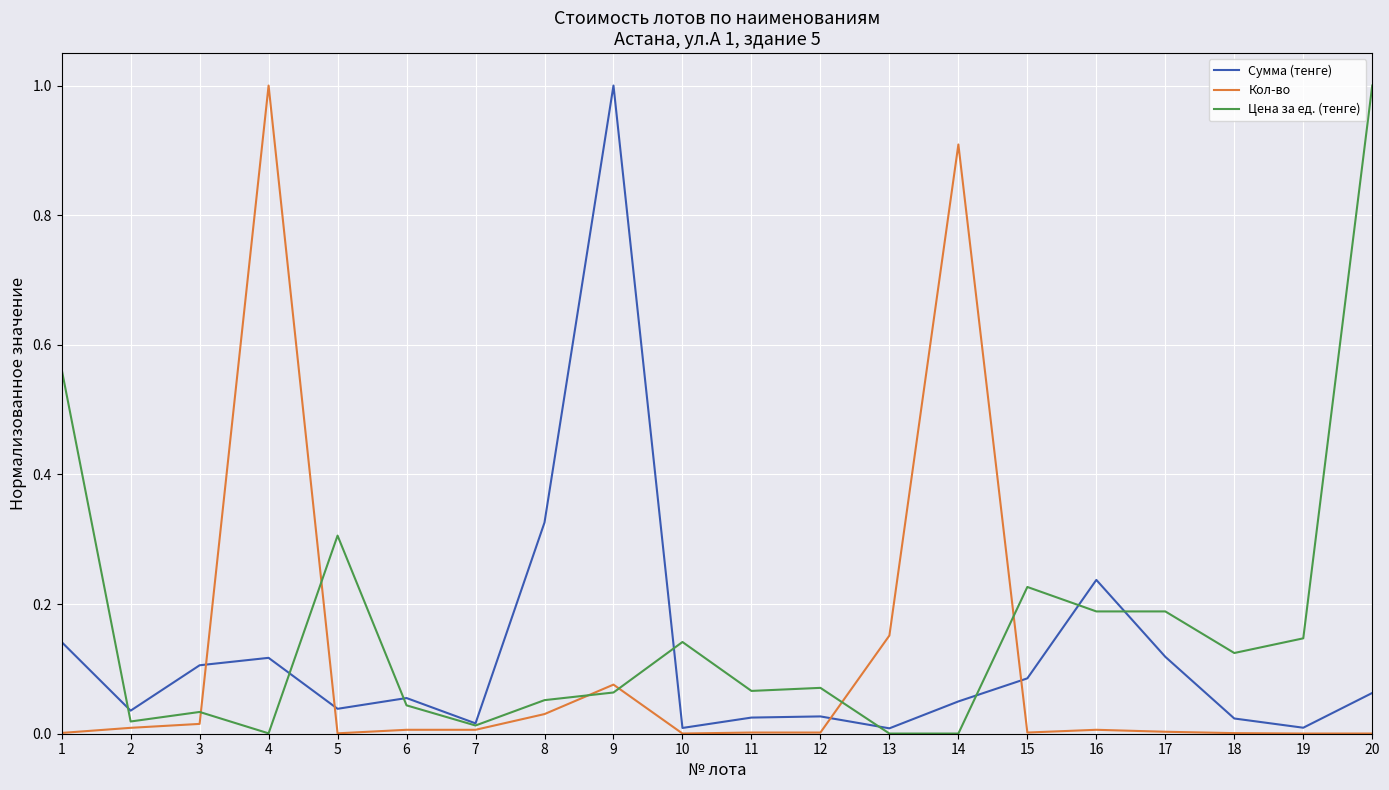

What is the spread (max minus min) of values at 9?

0.9